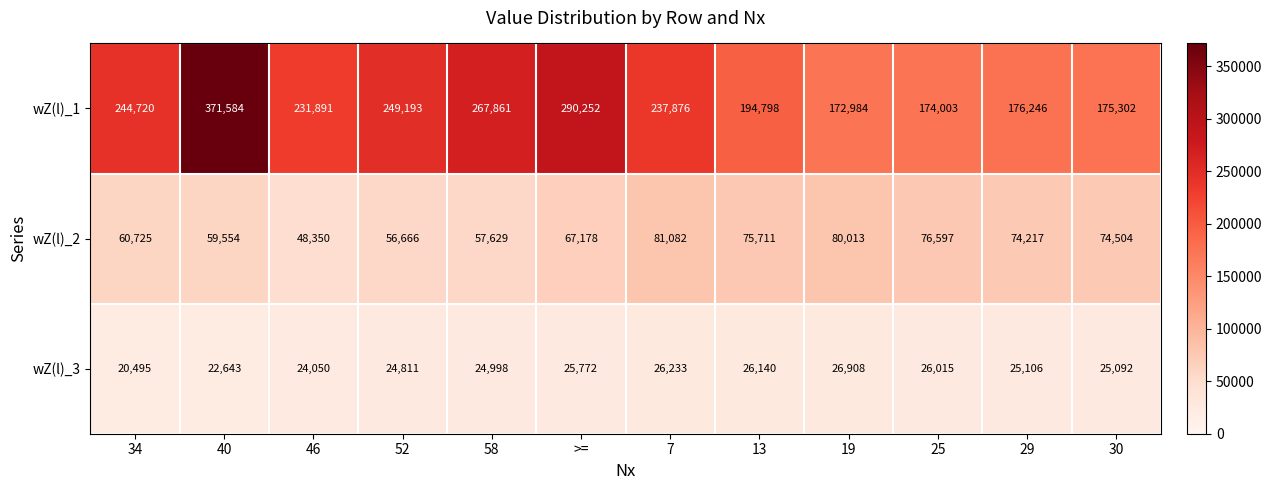

What is the maximum value for wZ(l)_1?

371584